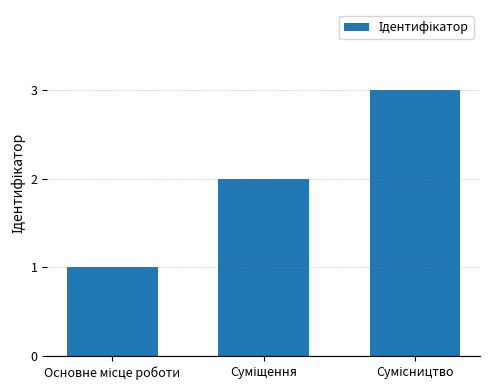

What is the sum of all values?

6